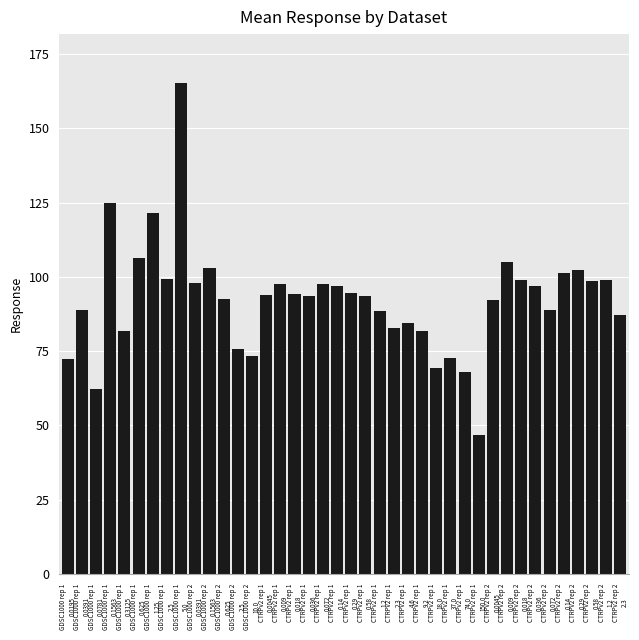

Between GDSC1000 rep 2
2.5 and GDSC1000 rep 1
1.25, which is larger?

GDSC1000 rep 1
1.25